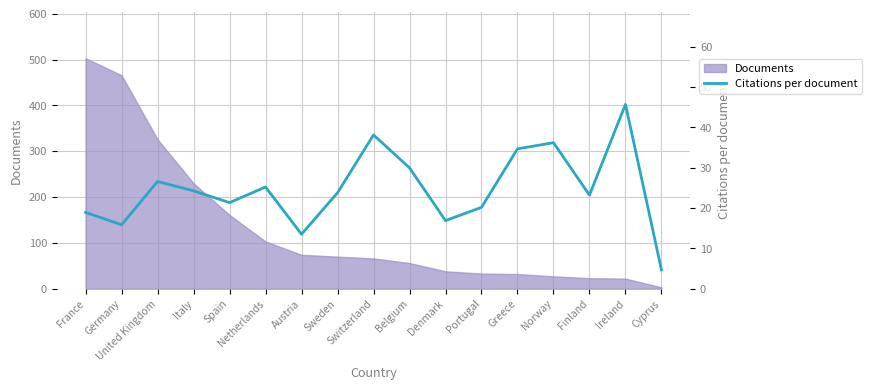

True or false: the data shows 18.9 at France.

True